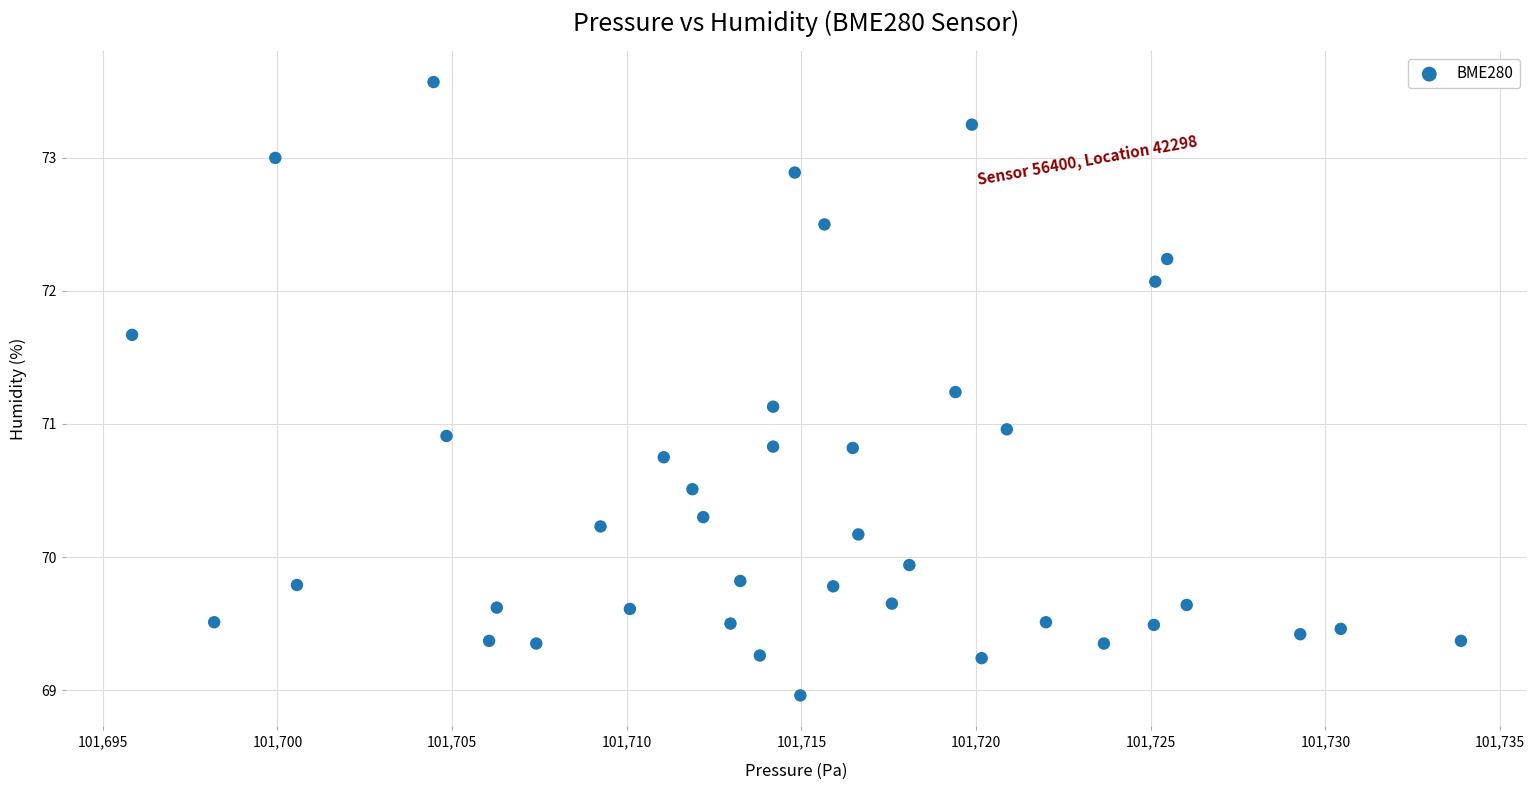

What is the range of X values (max minus min)?

38.0